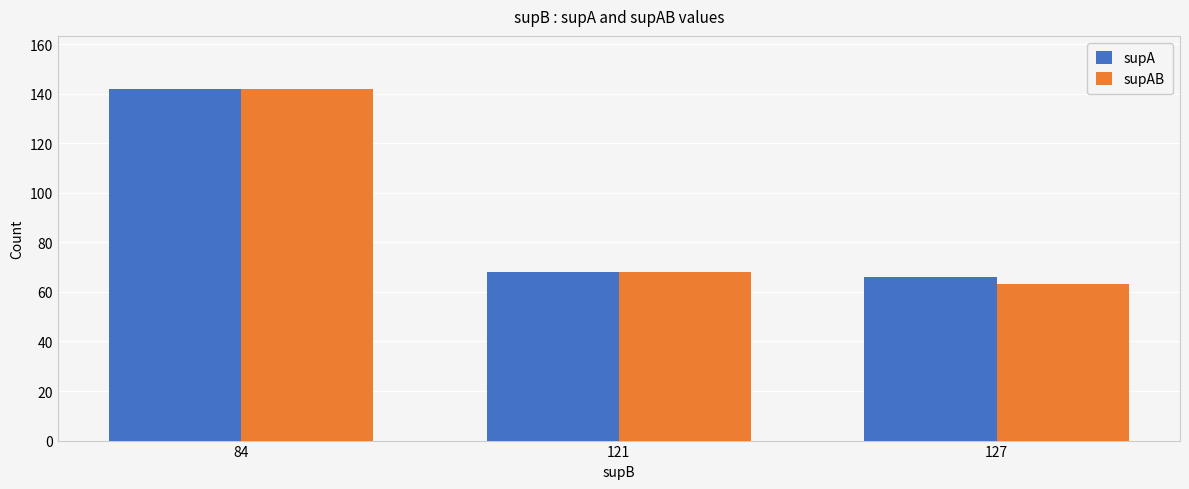

True or false: supA has a value of 142 at 84.

True